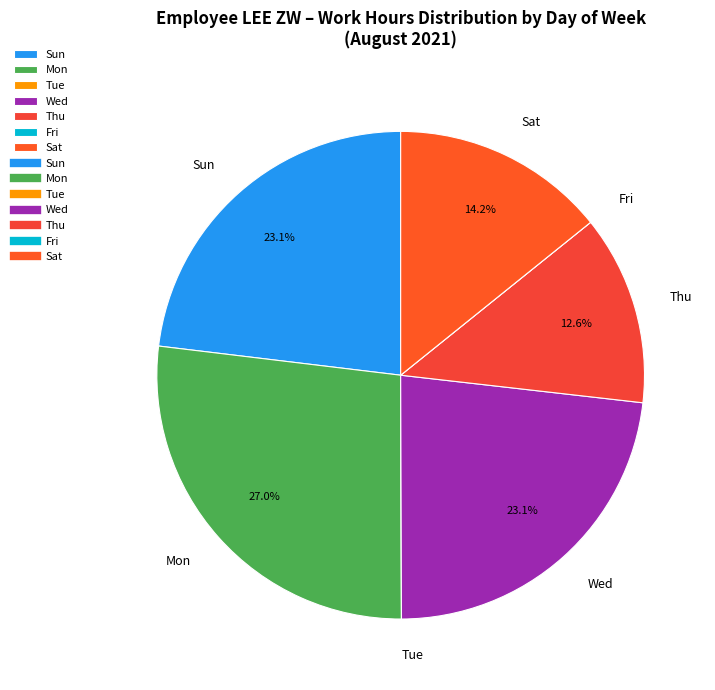

Is the sum of Thu and Sun greater than half?

No